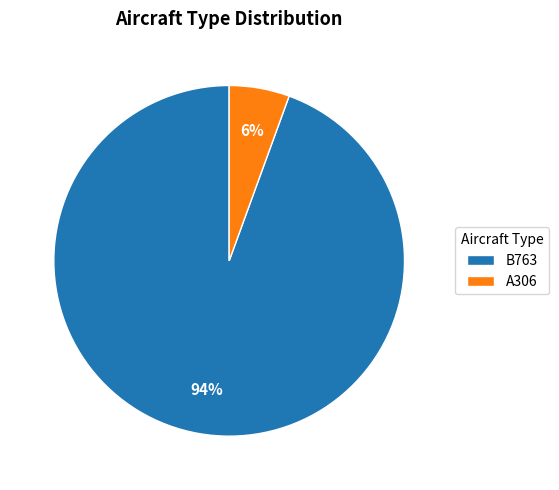

To the nearest percent, what percentage of the pie is B763?

94%